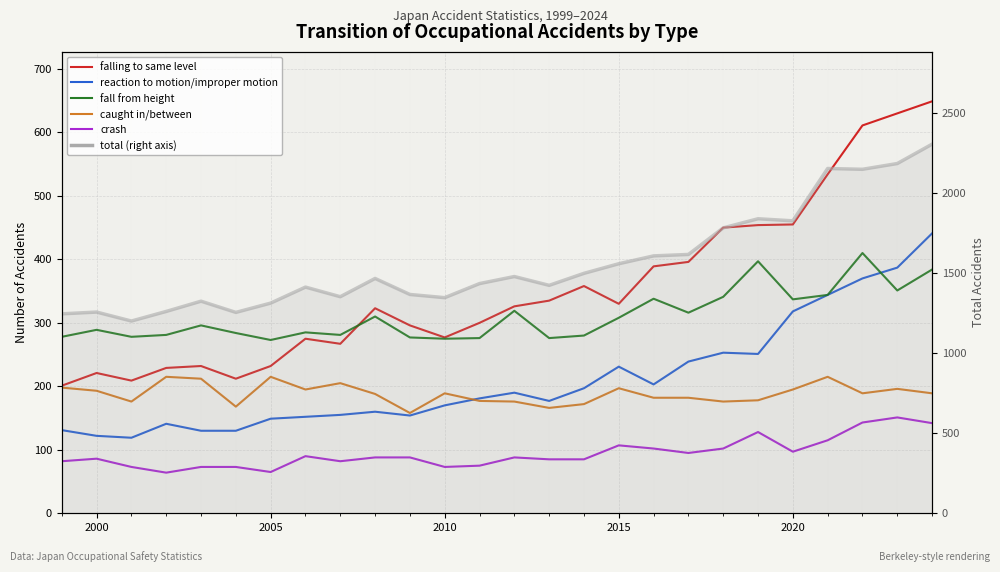

True or false: crash and falling to same level cross at least once.

False